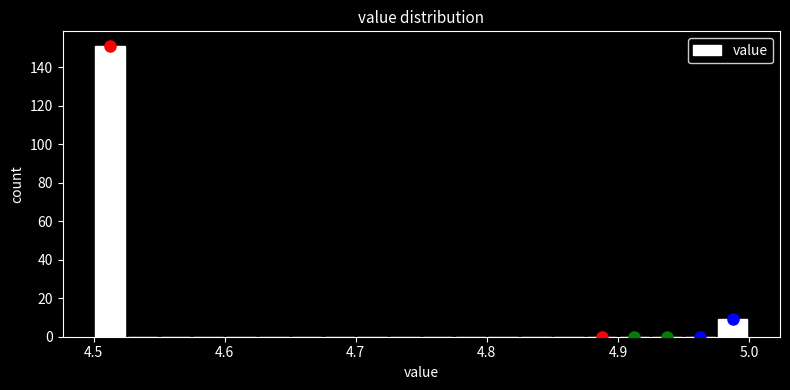

Read against the x-axis, roughly where is the centre of the tallest bar?

4.51